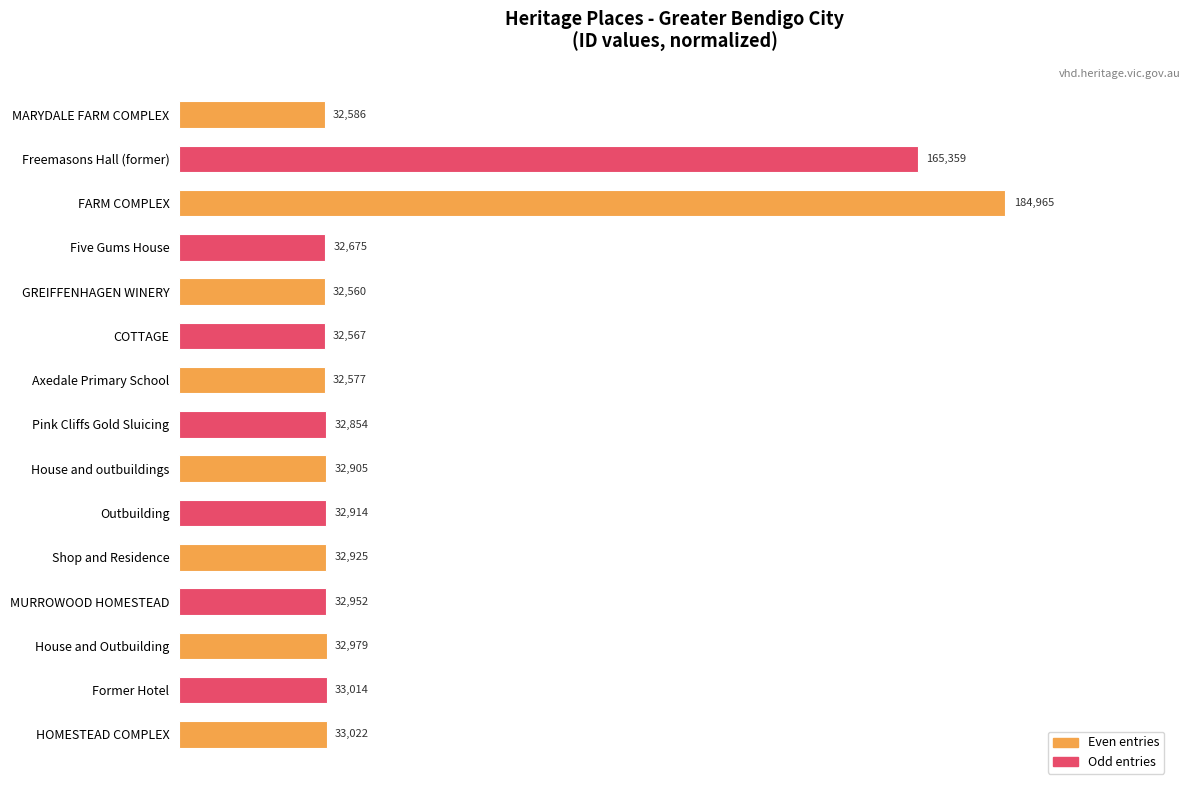

How many bars are there in total?

15